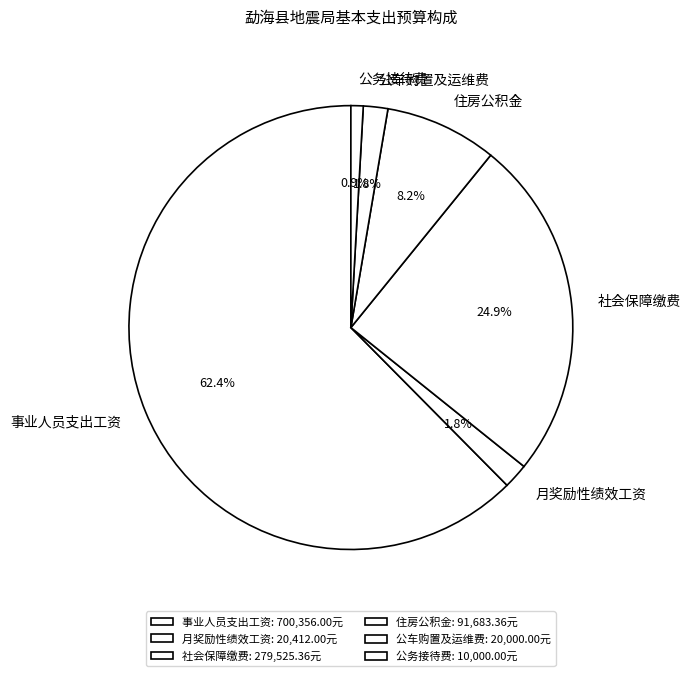

Between 事业人员支出工资 and 公车购置及运维费, which is larger?

事业人员支出工资